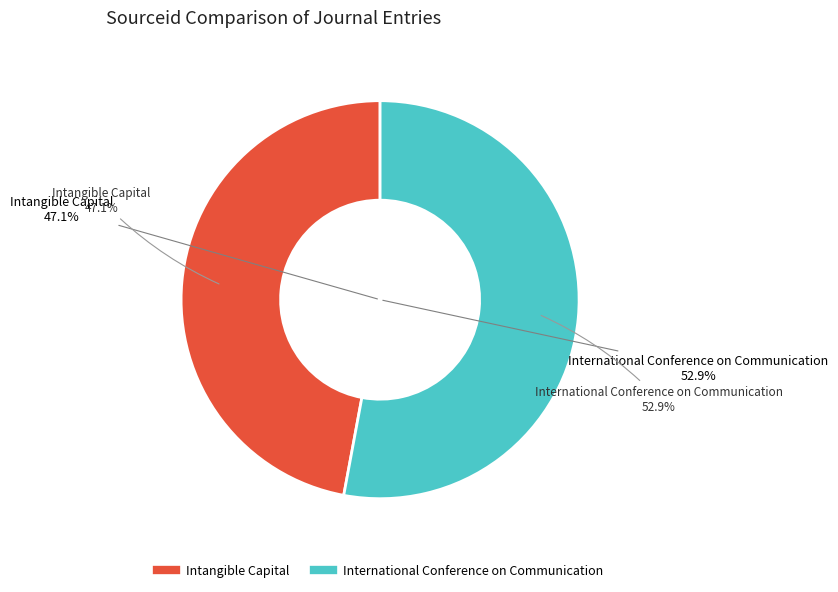

Rank the categories by value from highest to lowest.

International Conference on Communication, Intangible Capital